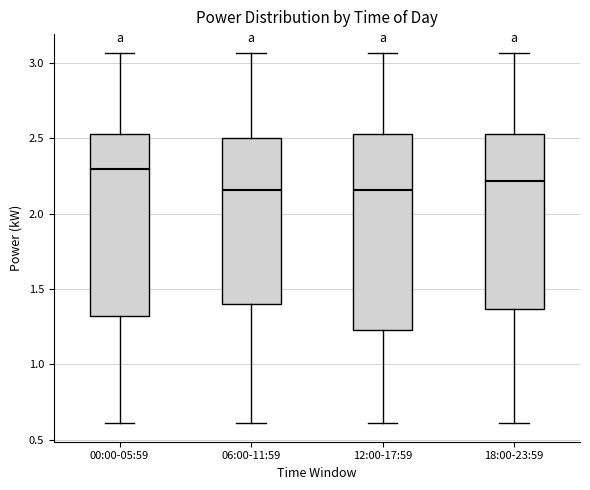

Comparing the boxes themselves (not the whiskers), which one is the tallest?

12:00-17:59